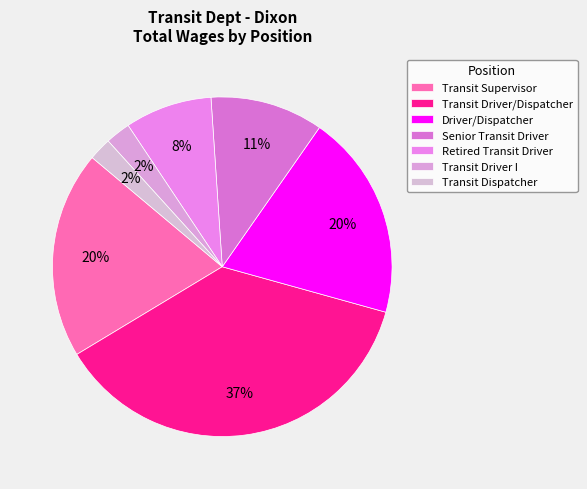

To the nearest percent, what is the difference between the Senior Transit Driver and Transit Driver/Dispatcher slice percentages?

26%